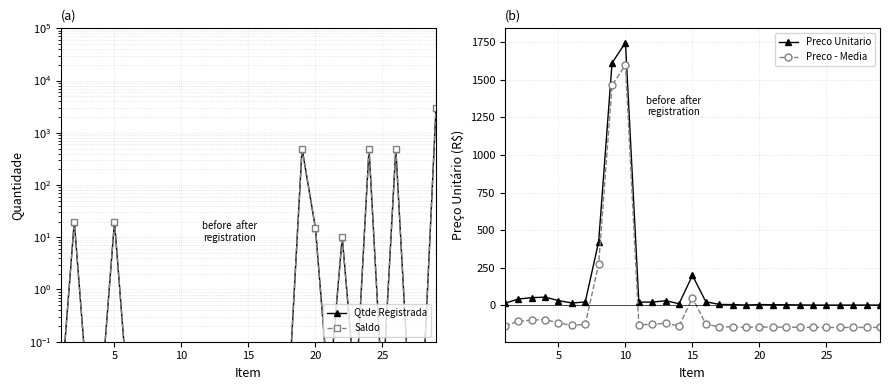

Is this an area chart (filled region under the line)?

No